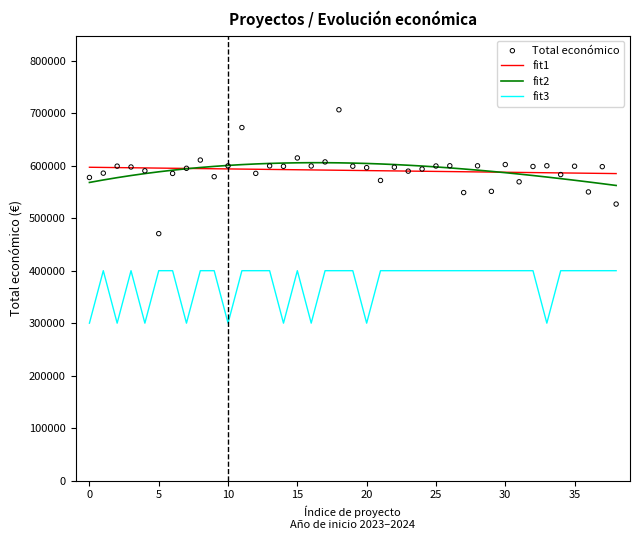

At how many categories does at least one series exceed 364181?

39